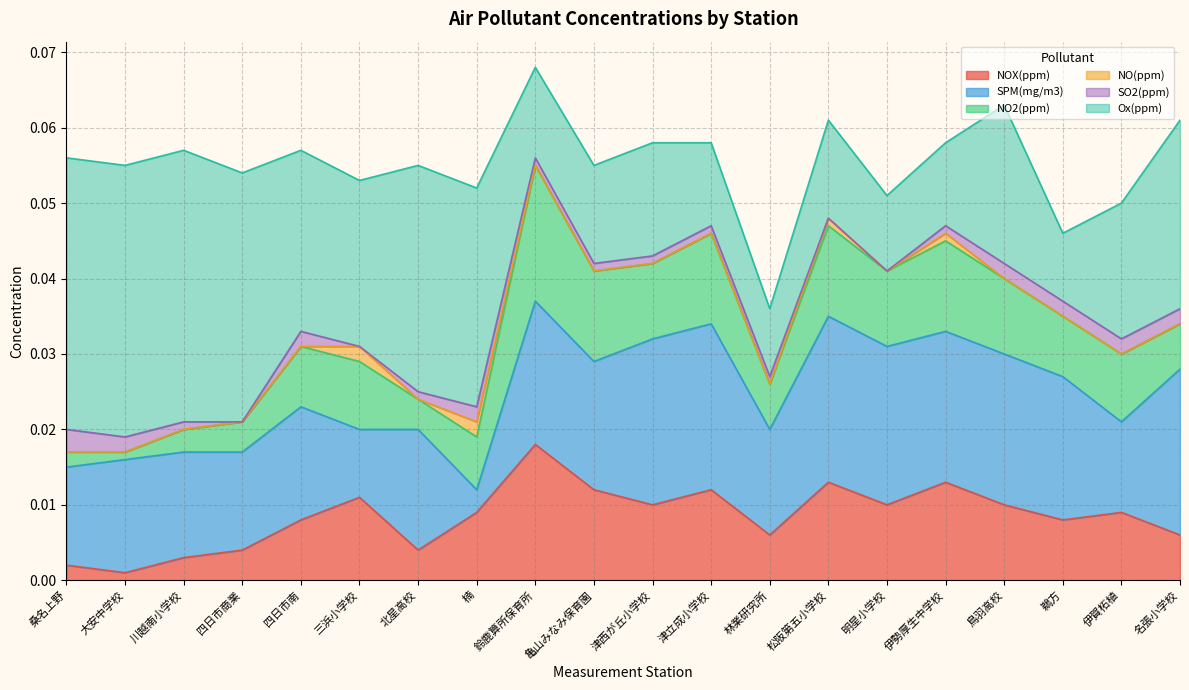

Which series has the largest total across all categories?

Ox(ppm)